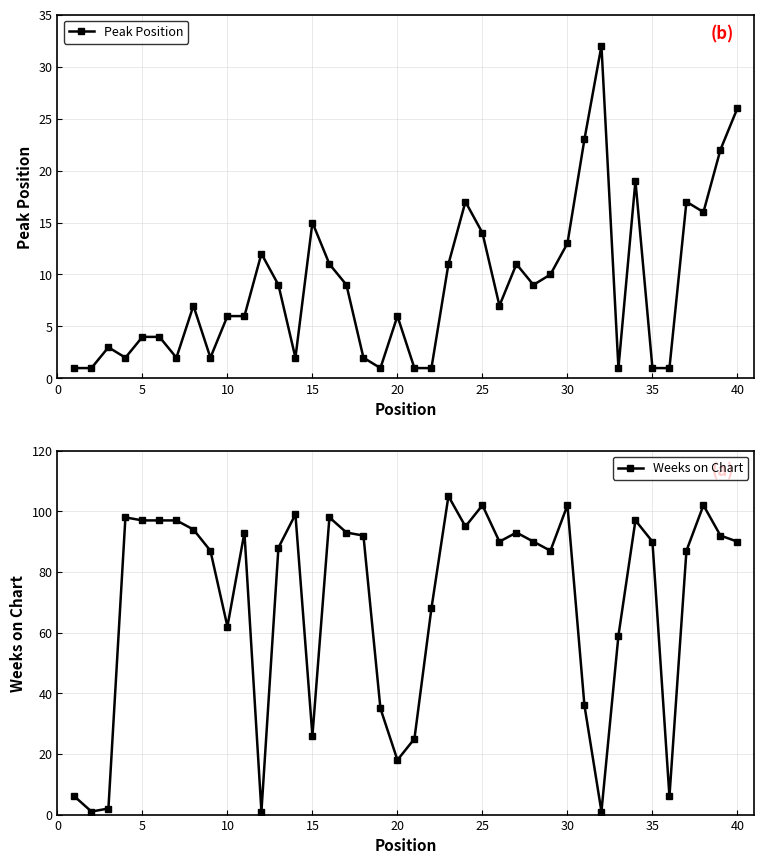

True or false: Peak Position has a value of 4 at 5.

True